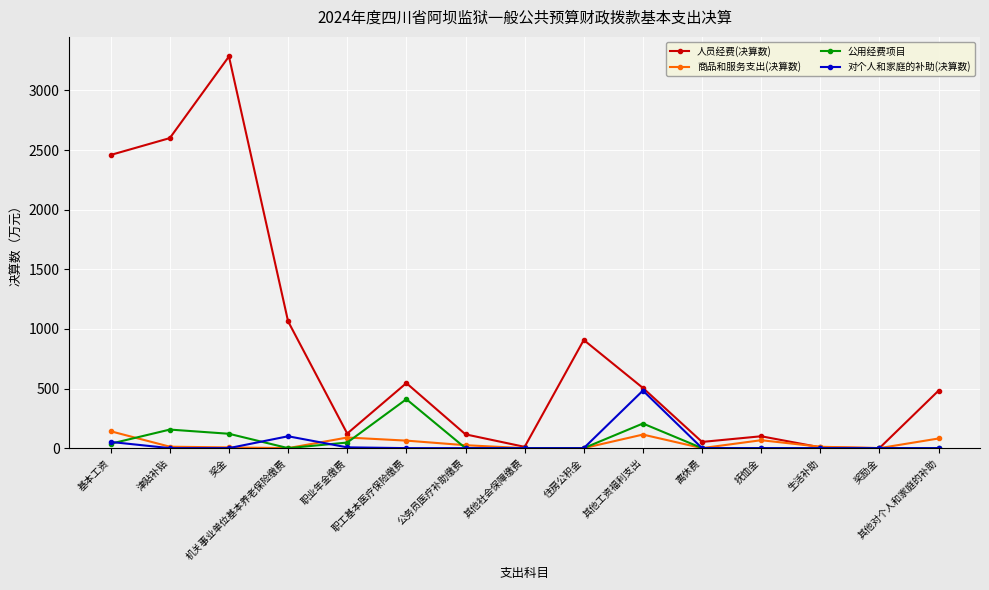

True or false: 公用经费项目 has more than 0 points higher than both neighbors.

True